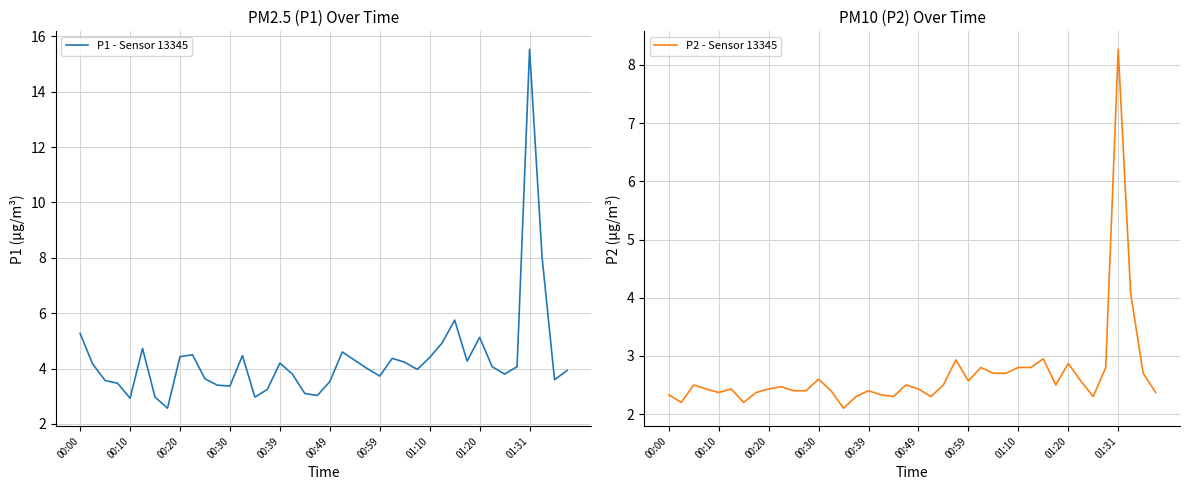

The value of P1 - Sensor 13345 at 00:39 is 4.2. True or false?

True